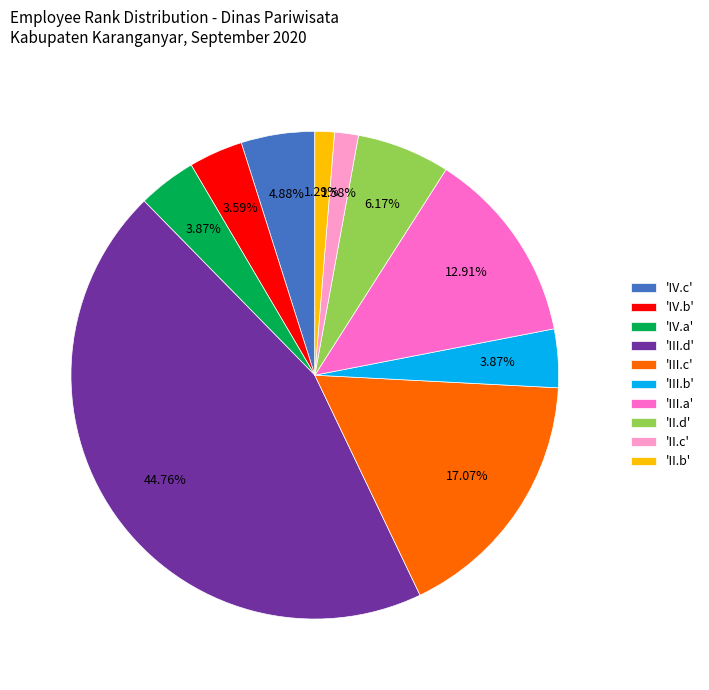

How many slices are in this pie chart?

10